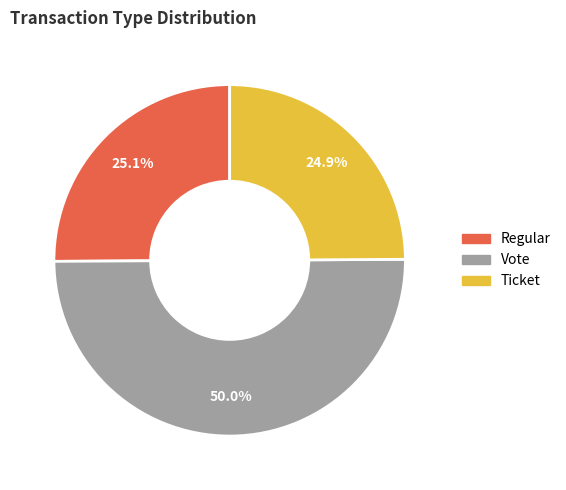

What is the largest slice in the pie chart?

Vote